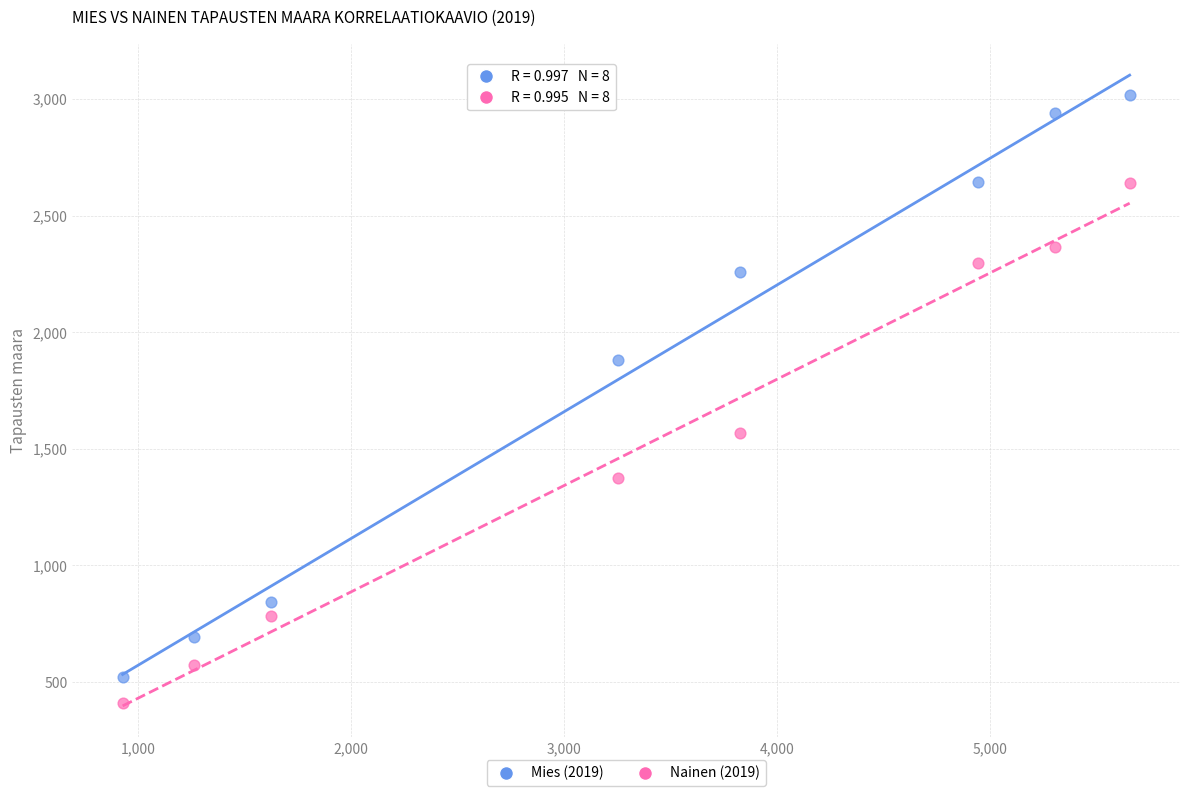

Which series has the widest spread of Y values?

Mies (2019)